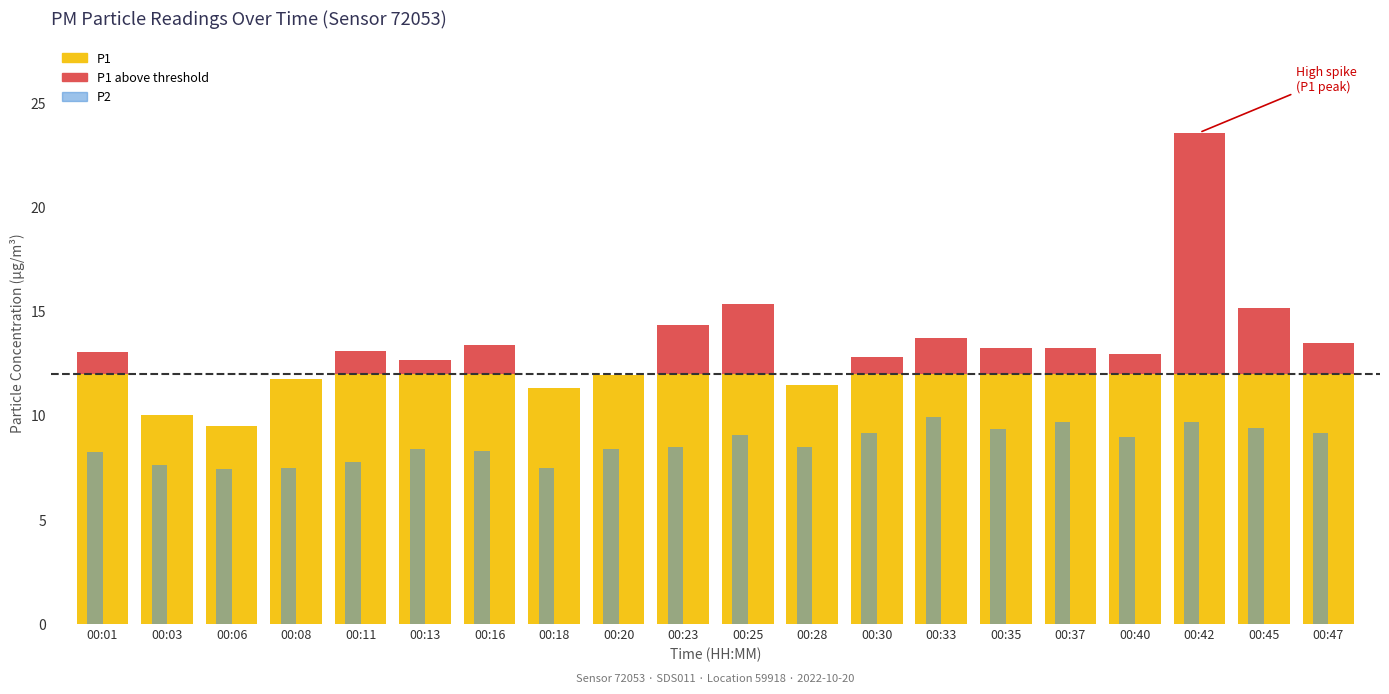

Reading left to right, extract all data points from this chart.

P1: 13.1	10.0	9.5	11.8	13.1	12.7	13.4	11.3	11.9	14.3	15.4	11.5	12.8	13.8	13.3	13.3	13.0	23.6	15.2	13.5
P2: 8.2	7.6	7.5	7.5	7.8	8.4	8.3	7.5	8.4	8.5	9.1	8.5	9.2	9.9	9.4	9.7	8.9	9.7	9.4	9.2